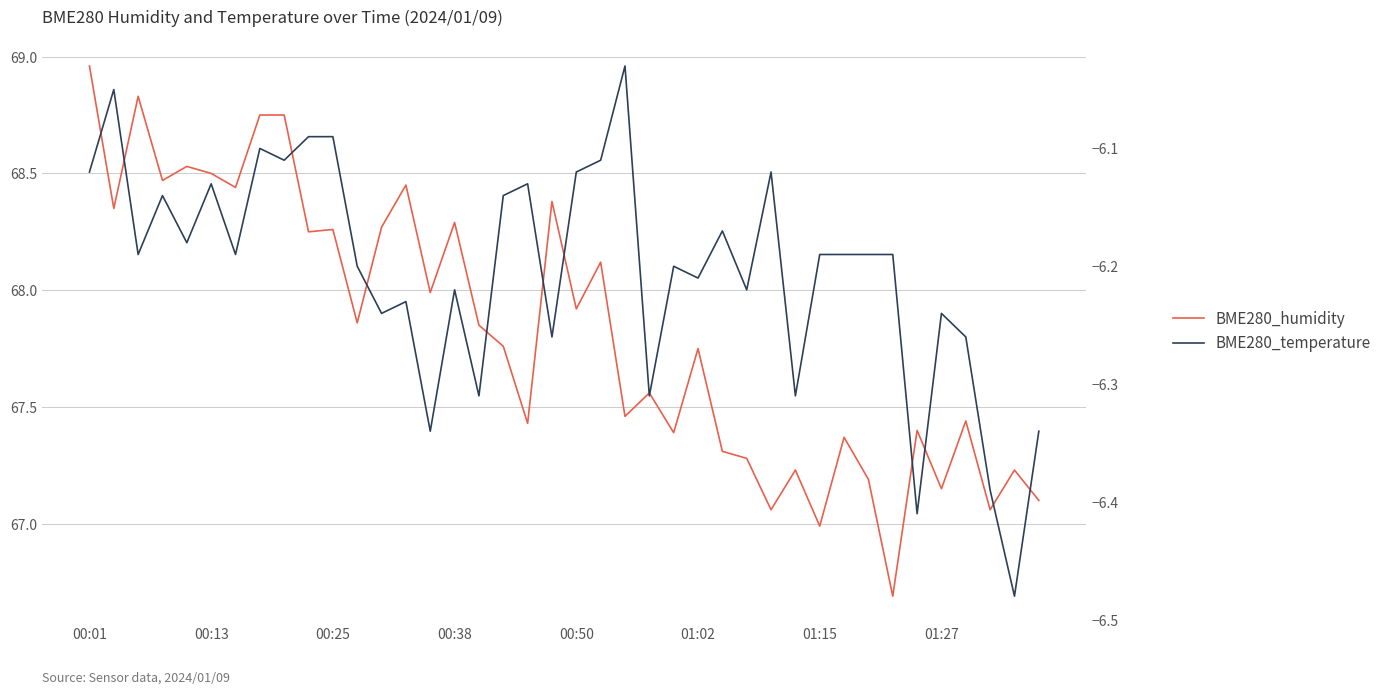

Is the value of BME280_temperature at 31 greater than the value of BME280_humidity at 01:15?

No